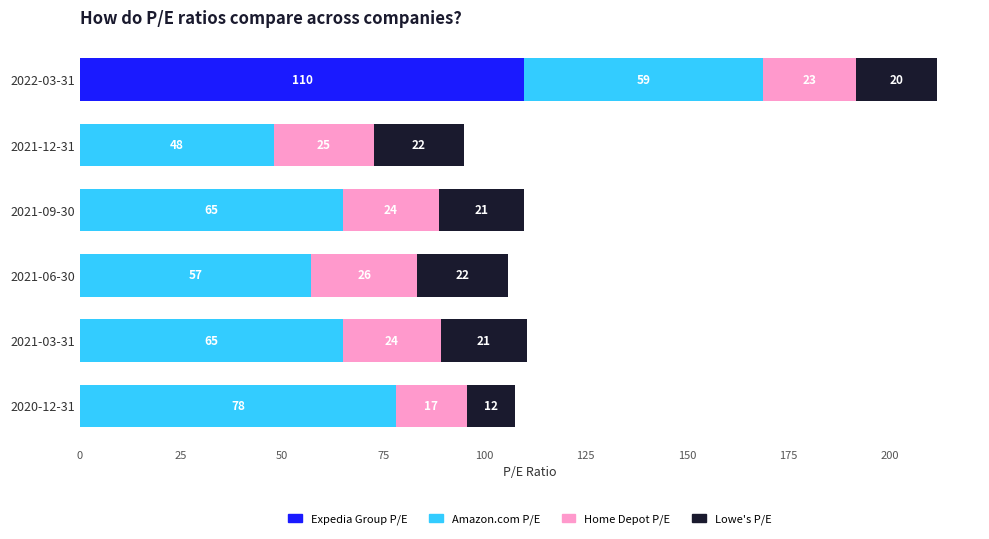

At which category is the sum across all series the highest?

2022-03-31